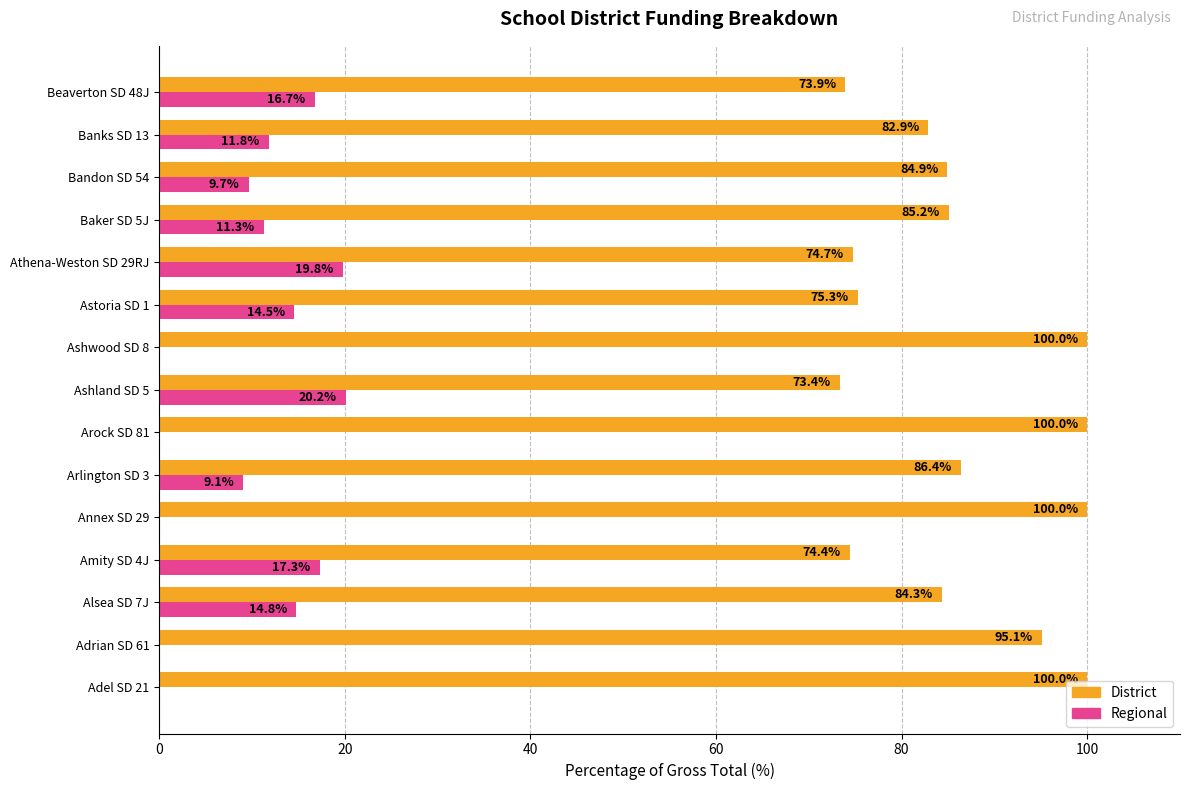

The Regional series shows 4.1 at Beaverton SD 48J. True or false?

False